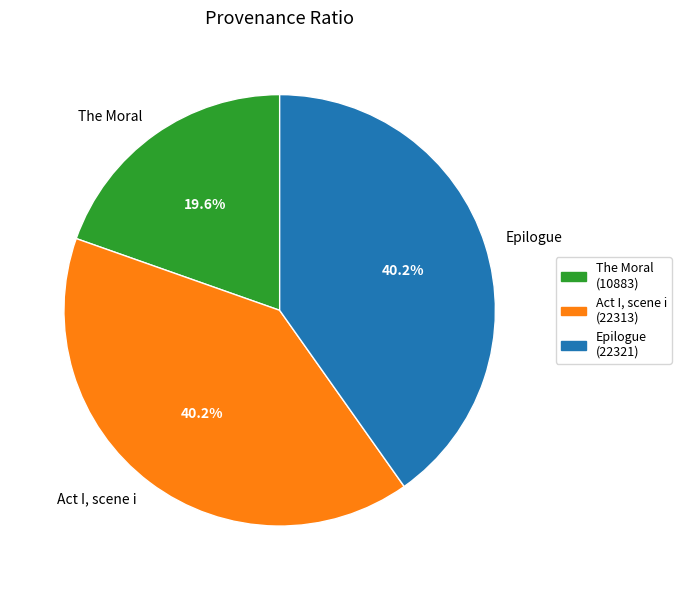

What portion of the pie excludes The Moral?

80.4%